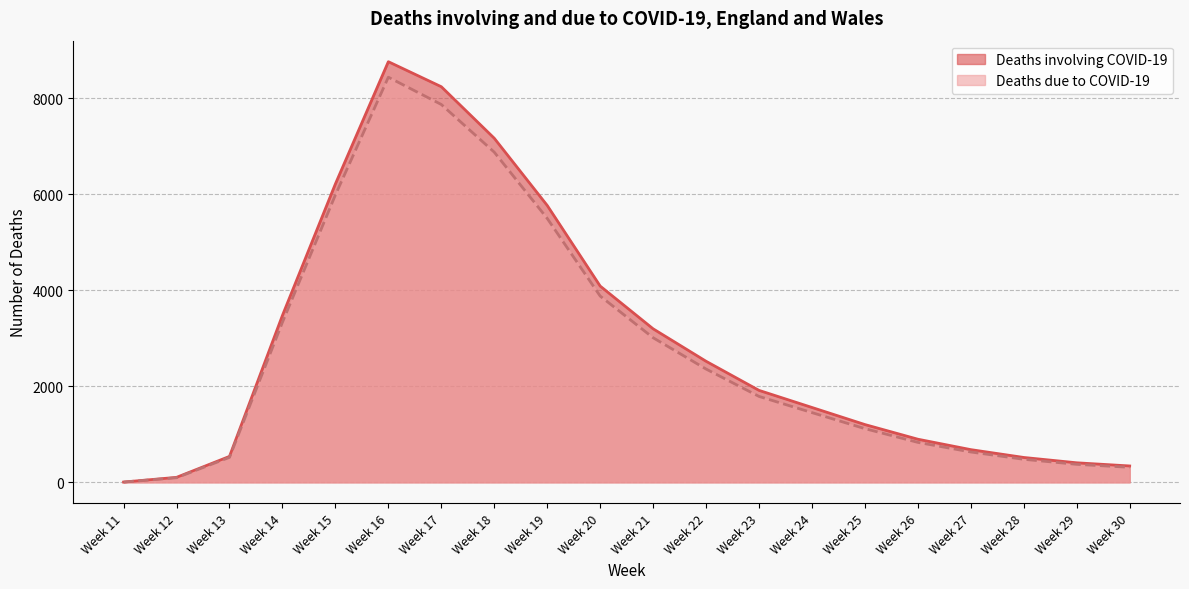

How many values in the Deaths involving COVID-19 series exceed 1914?

9